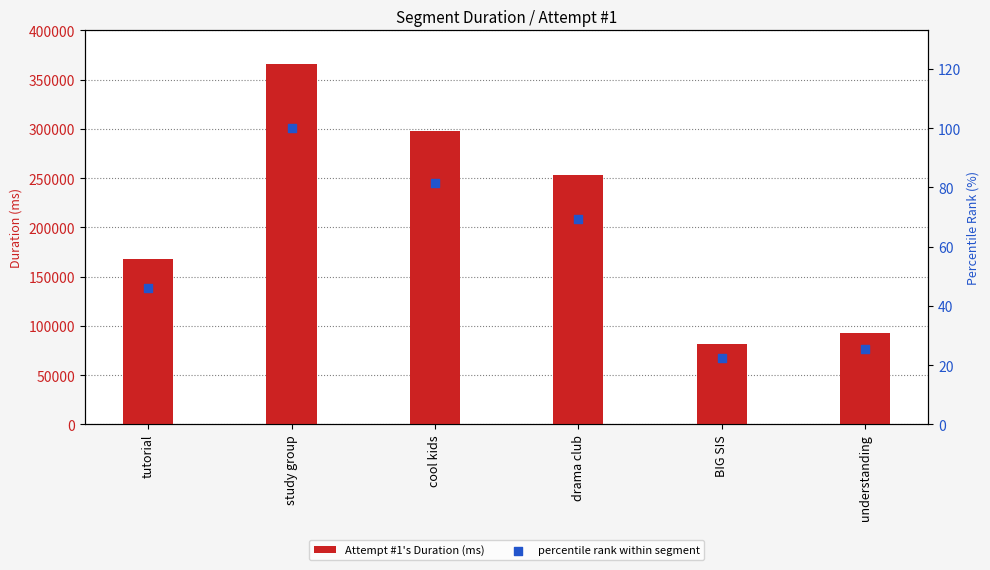

At which category is the sum across all series the highest?

study group